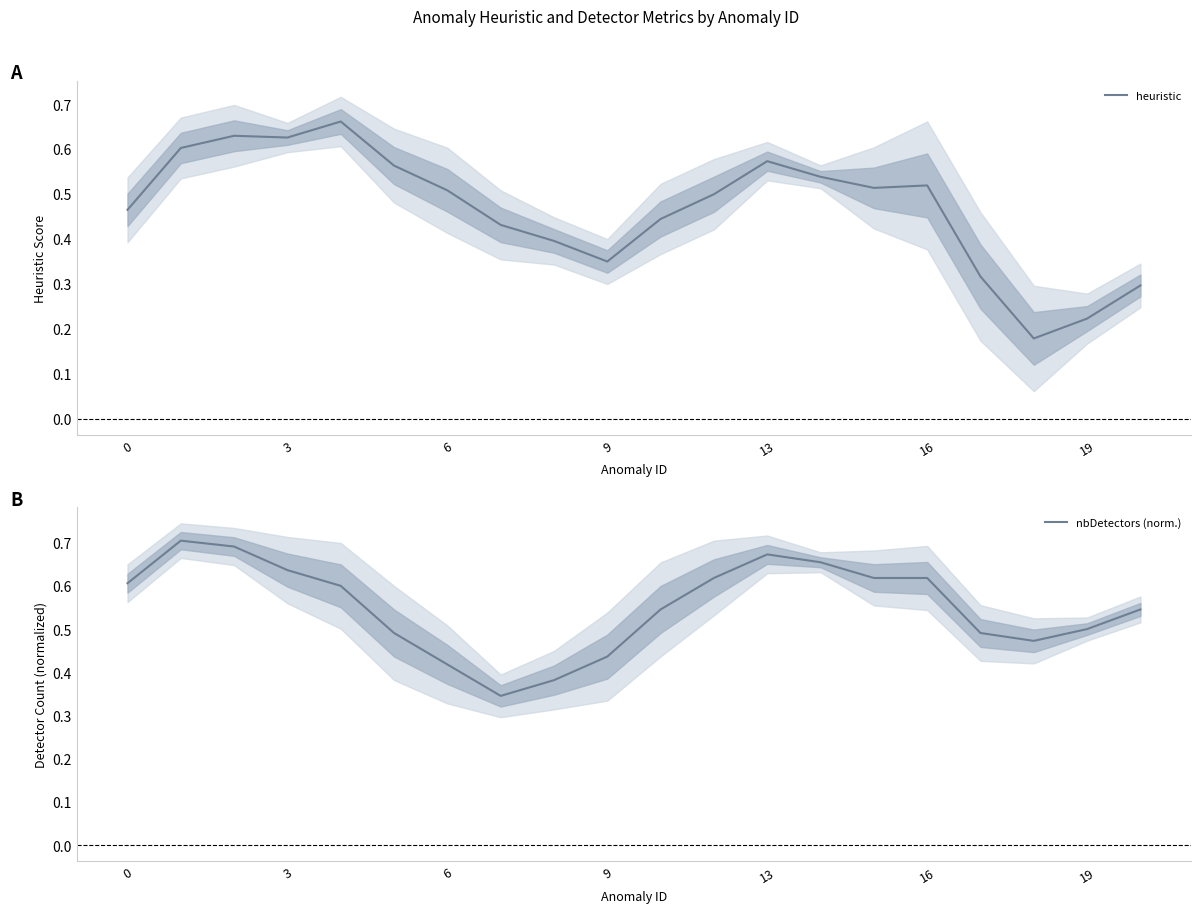

Where is the first local minimum for nbDetectors (norm.)?

7